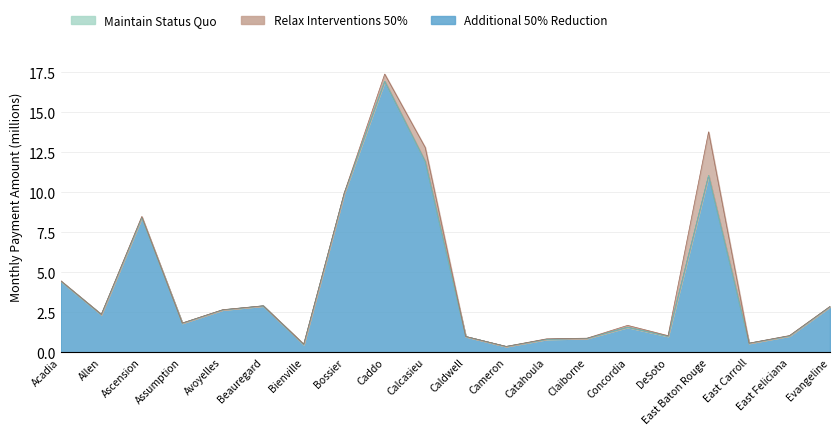

Which series has the largest total across all categories?

Relax Interventions 50%